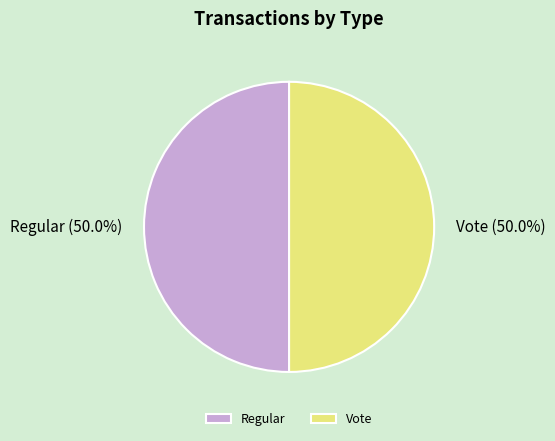

Is it true that Vote is 38% of the pie?

False